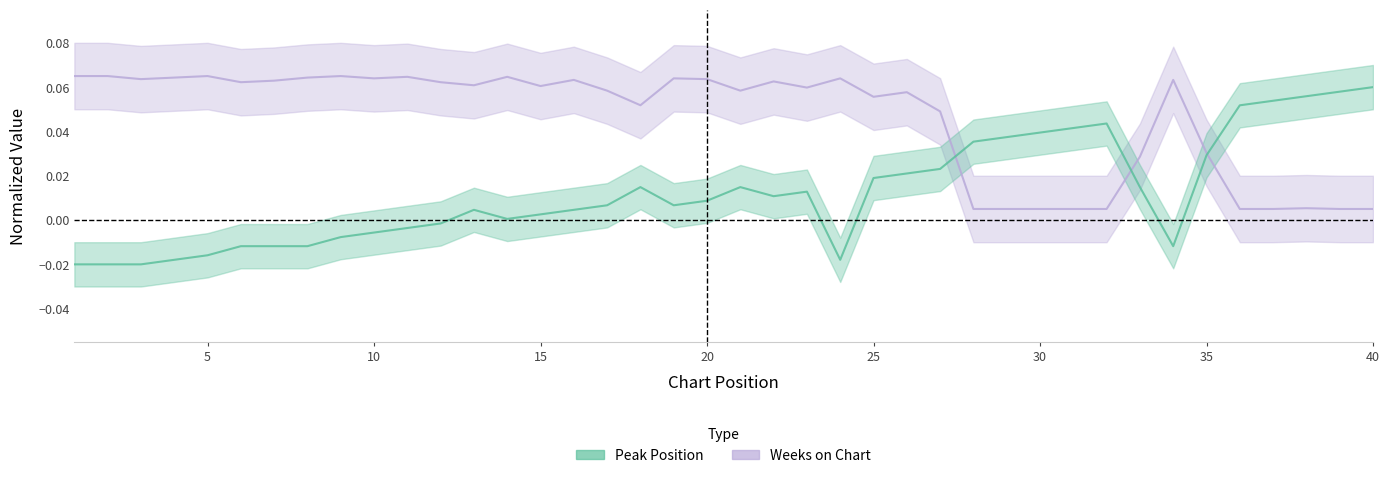

Is this an area chart (filled region under the line)?

No